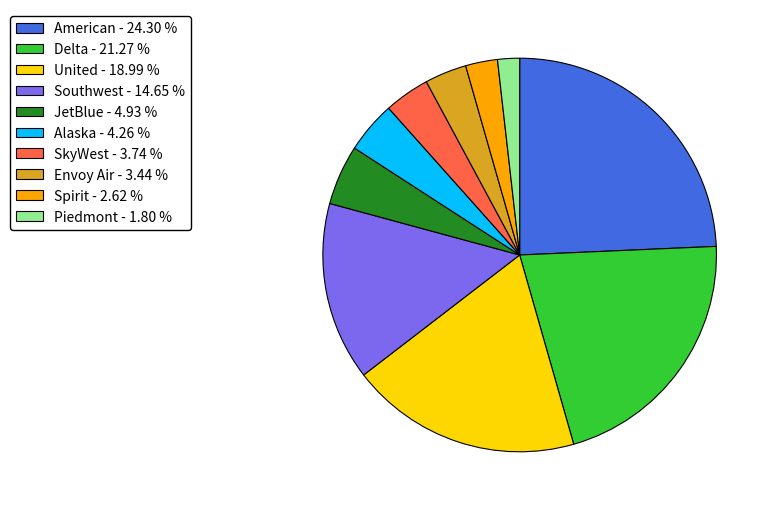

Does any single category account for the majority?

No